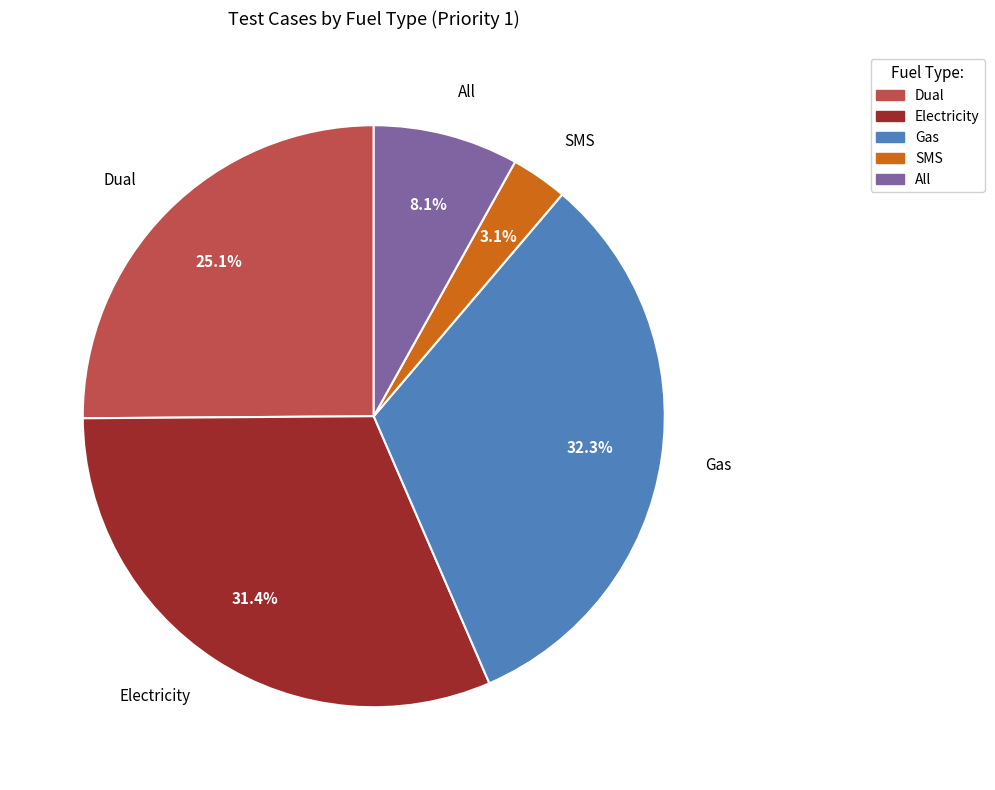

Do Gas and Electricity together represent more than half of the pie?

Yes